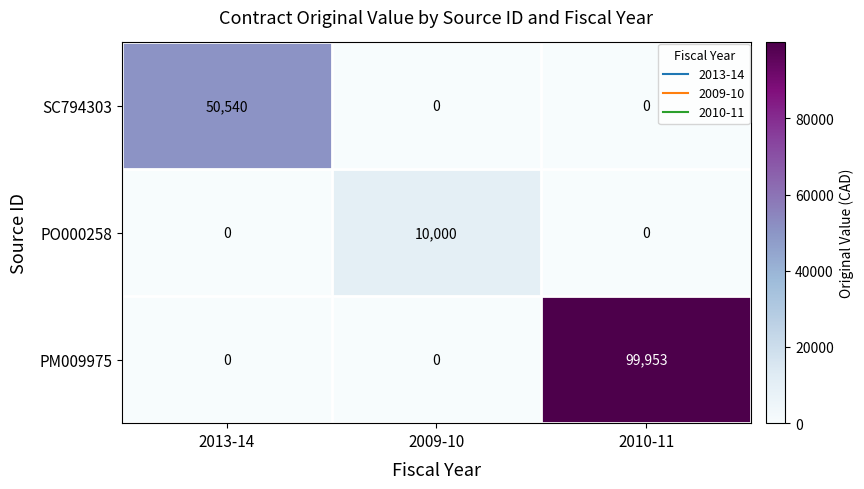

Is it true that PM009975 equals 54288 at 2010-11?

False